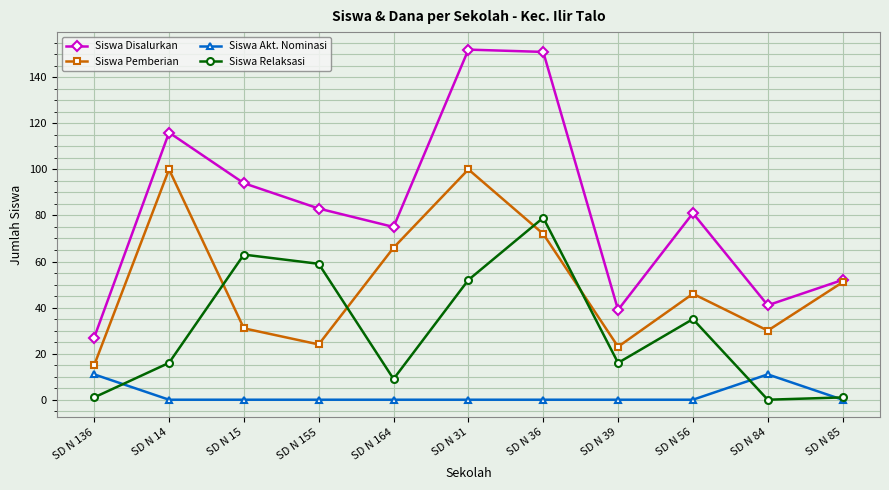

Rank the series by their maximum value, from lowest to highest.

Siswa Akt. Nominasi, Siswa Relaksasi, Siswa Pemberian, Siswa Disalurkan